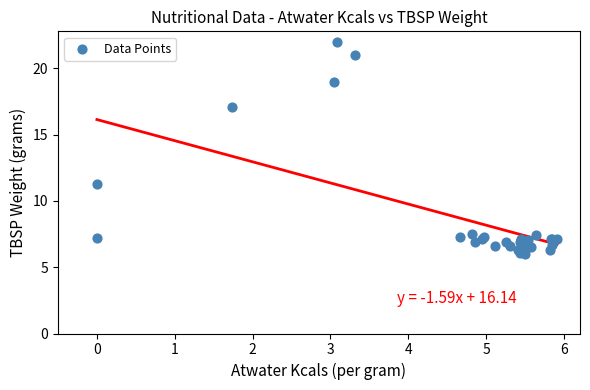

What Y value in the scatter plot is closest to 14?

11.3